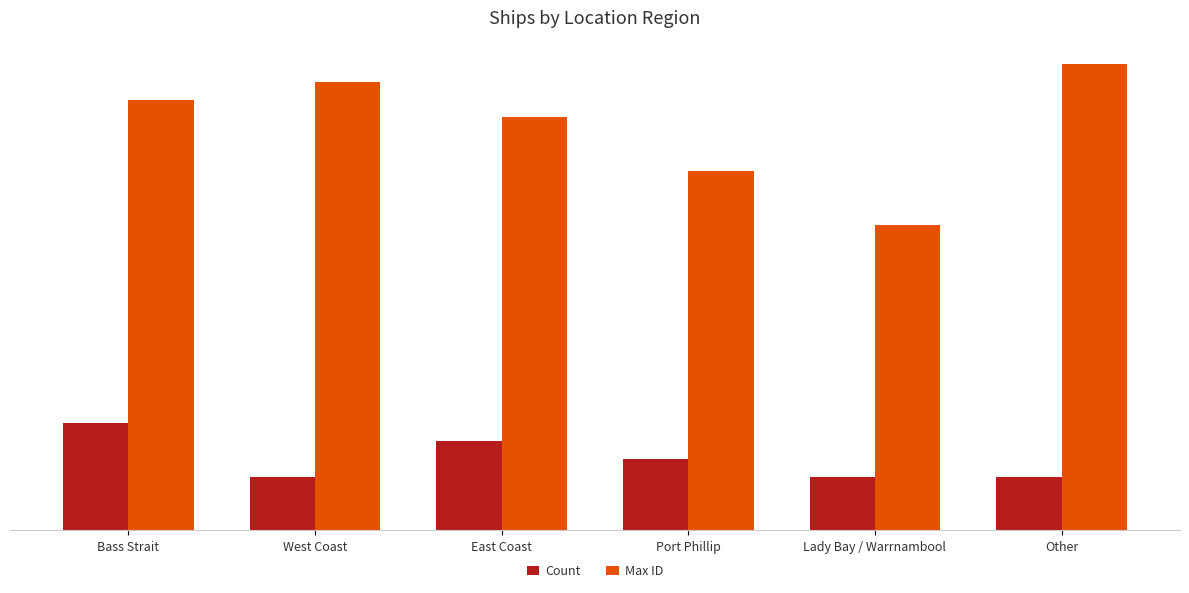

At how many categories does at least one series exceed 19?

5